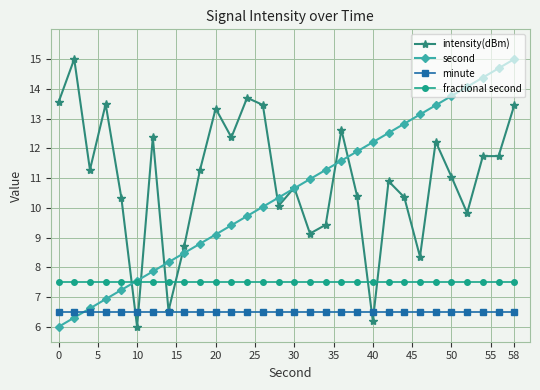

Which series has the largest total across all categories?

intensity(dBm)